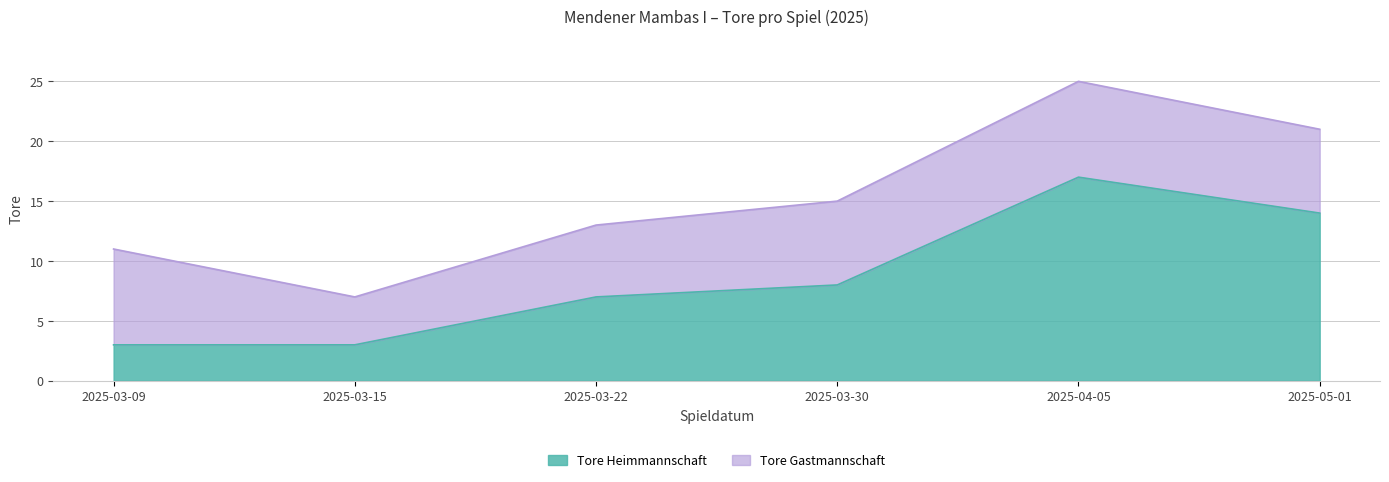

Which label corresponds to the smallest value in the chart?

2025-03-09